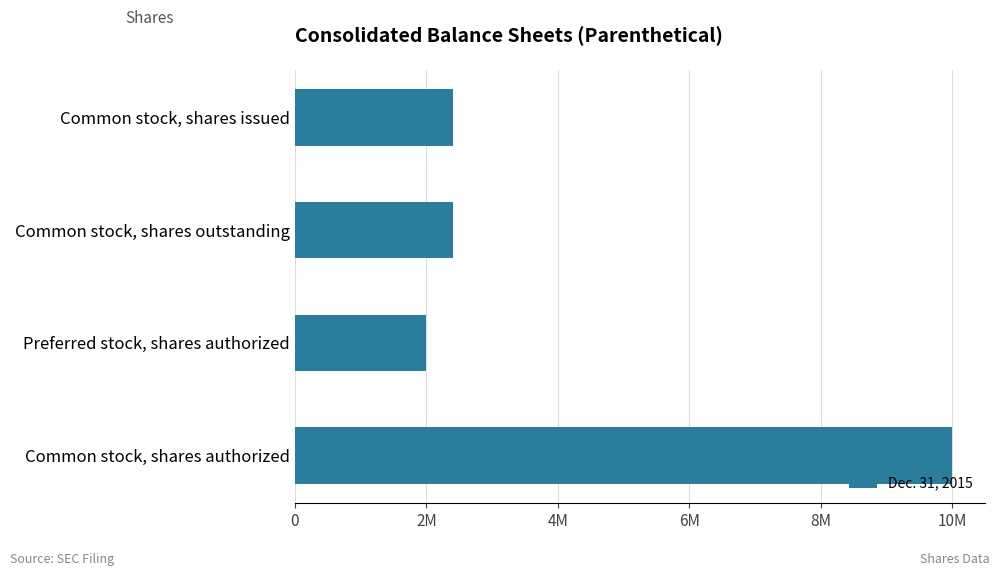

What is the sum of all values?

16825178